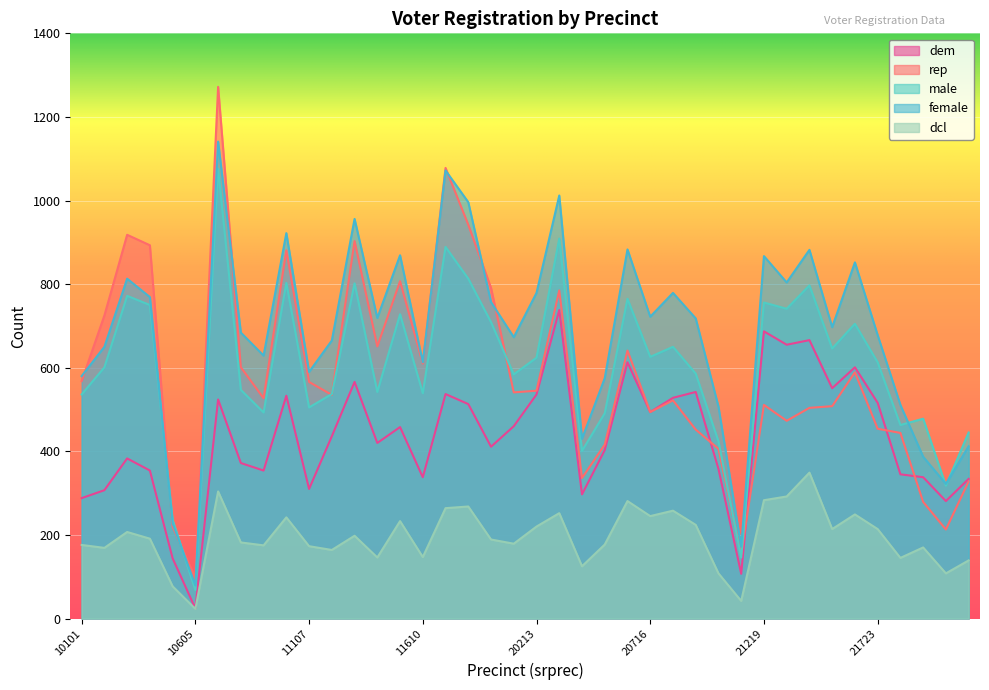

True or false: male has more than 1 interior local peaks.

True